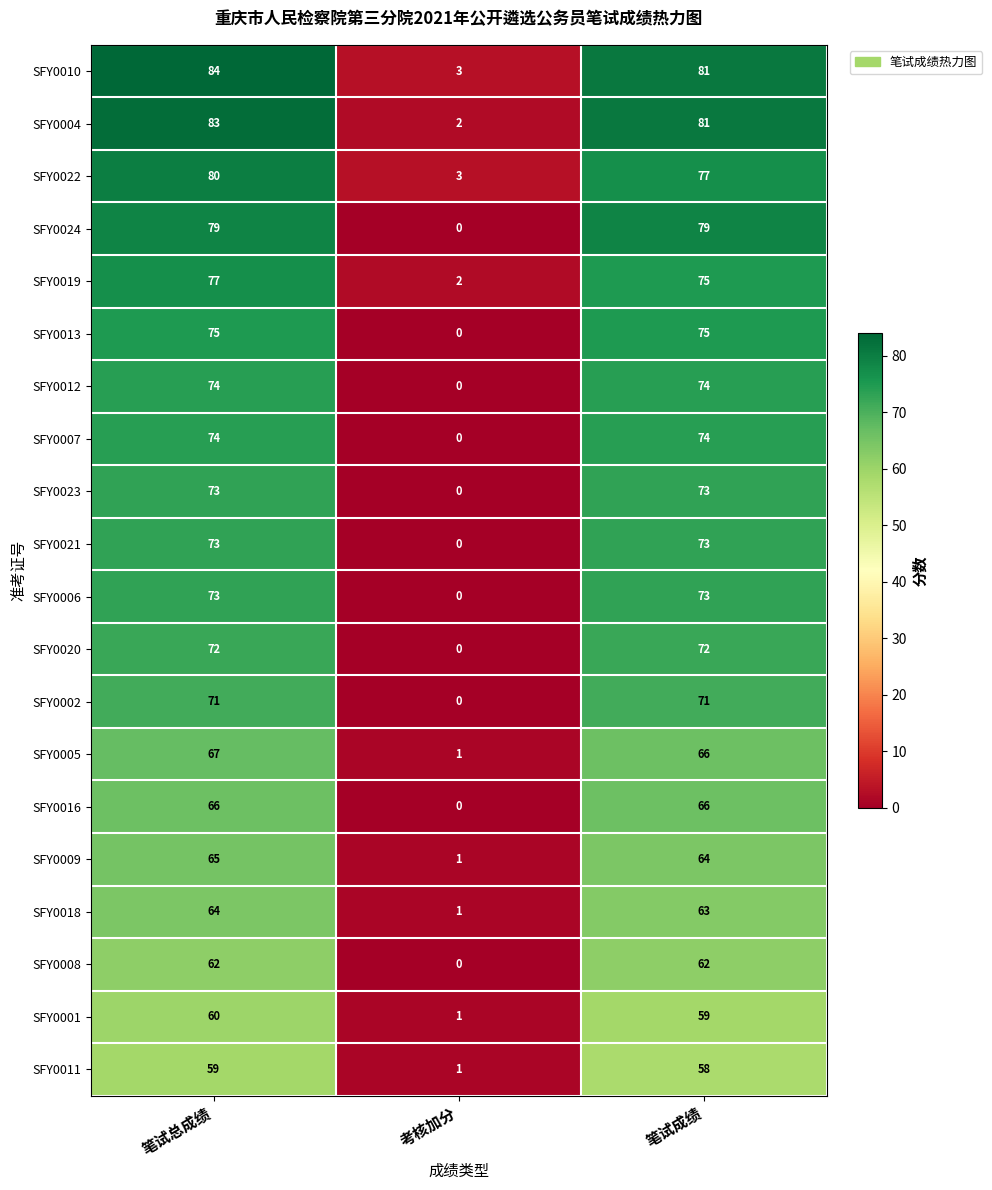

Is it true that SFY0002 equals 71 at 笔试总成绩?

True